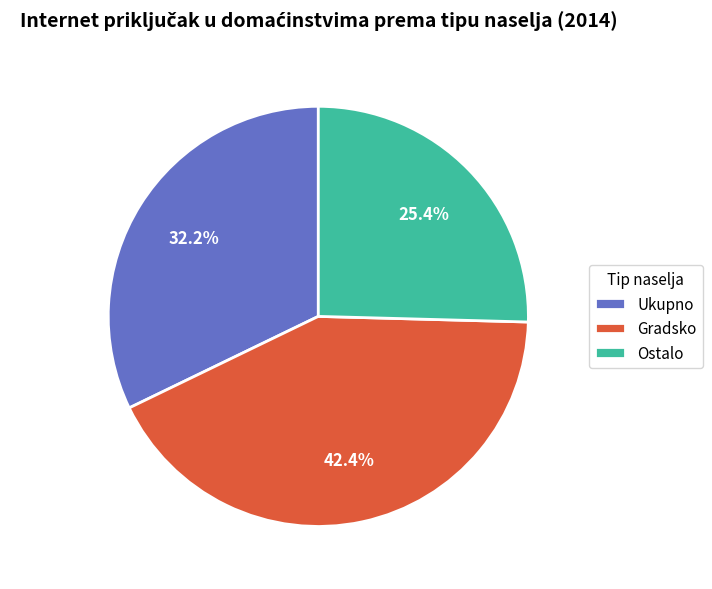

Count the number of slices in the pie.

3